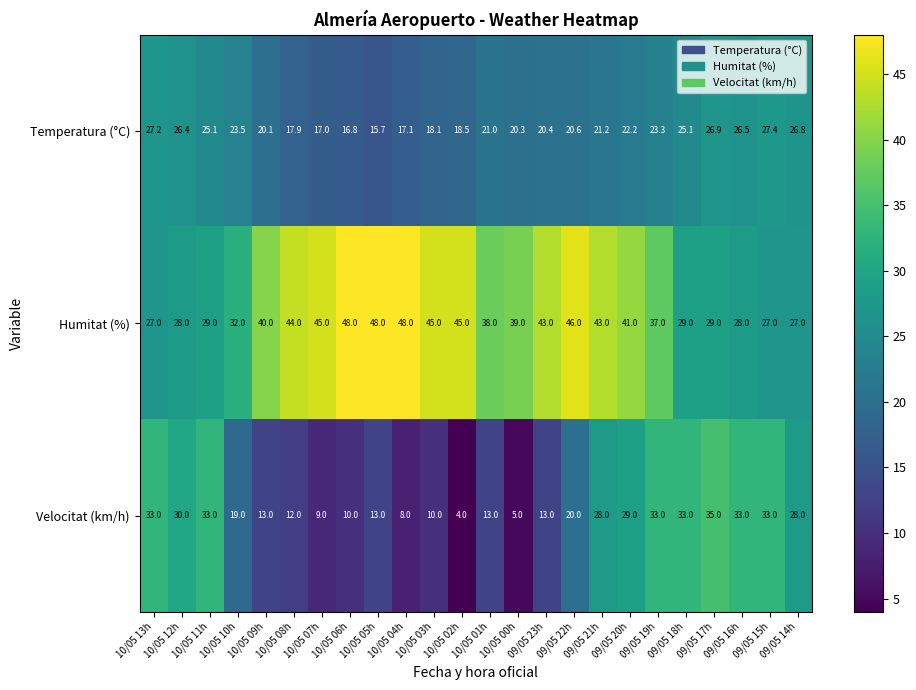

The Temperatura (°C) series shows 26.7 at 10/05 09h. True or false?

False